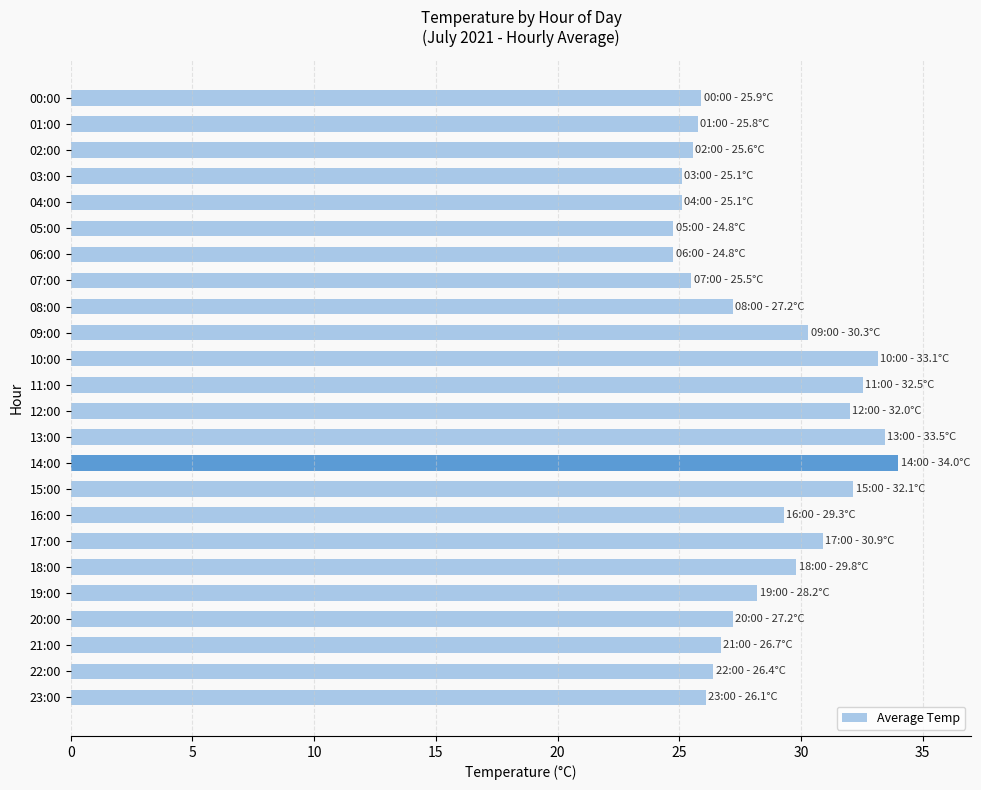

What position from the bottom is 10:00?

14